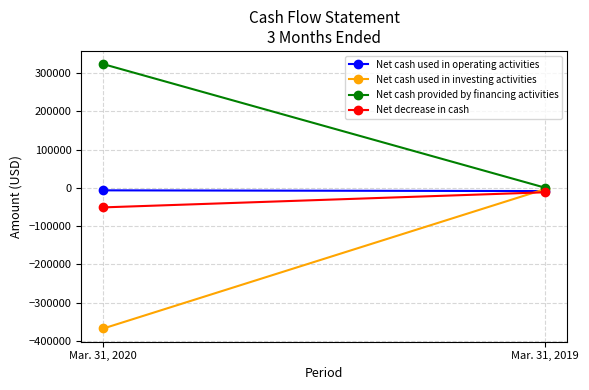

What is the sum of the Net cash used in investing activities values at Mar. 31, 2019 and Mar. 31, 2020?

-370970